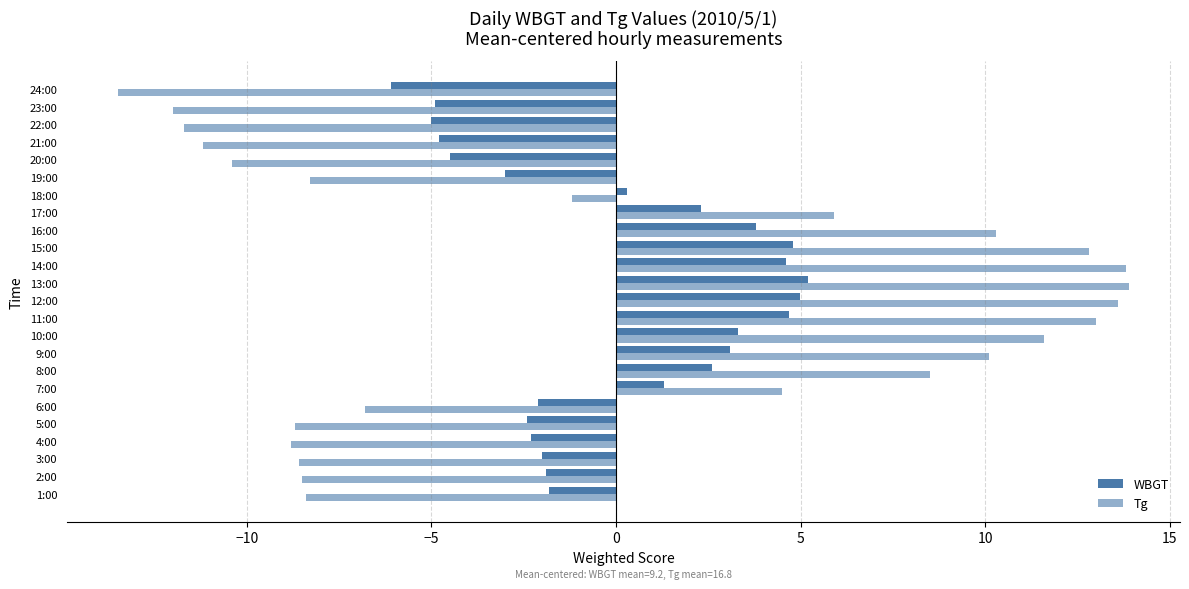

Reading right to left, transcribe all the data shown in this chart.

WBGT: -6.1	-4.9	-5.0	-4.8	-4.5	-3.0	0.3	2.3	3.8	4.8	4.6	5.2	5.0	4.7	3.3	3.1	2.6	1.3	-2.1	-2.4	-2.3	-2.0	-1.9	-1.8
Tg: -13.5	-12.0	-11.7	-11.2	-10.4	-8.3	-1.2	5.9	10.3	12.8	13.8	13.9	13.6	13.0	11.6	10.1	8.5	4.5	-6.8	-8.7	-8.8	-8.6	-8.5	-8.4